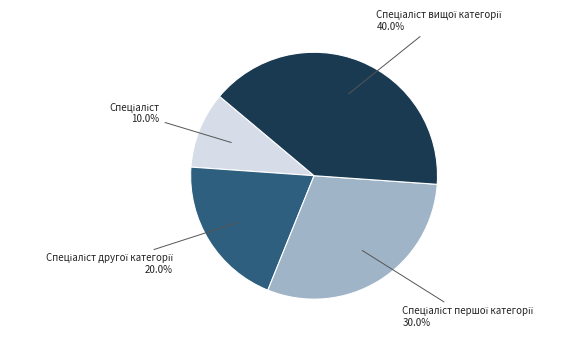

Is there any slice that represents more than half of the pie?

No